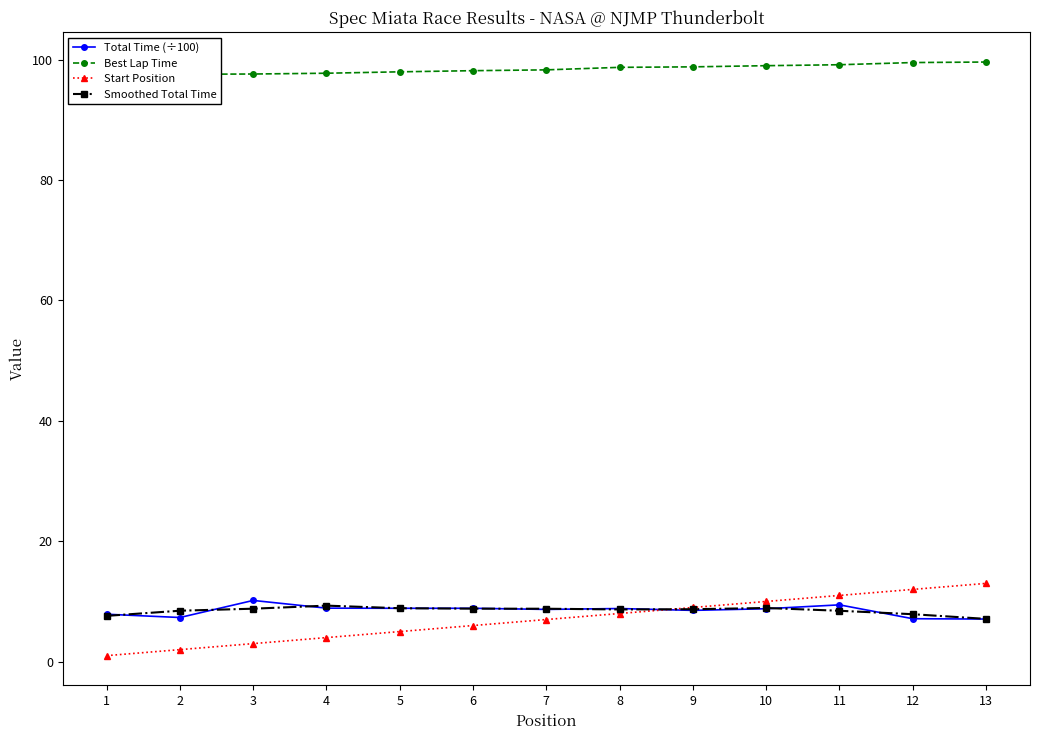

What is the difference between the maximum and minimum values in the Best Lap Time series?

2.2